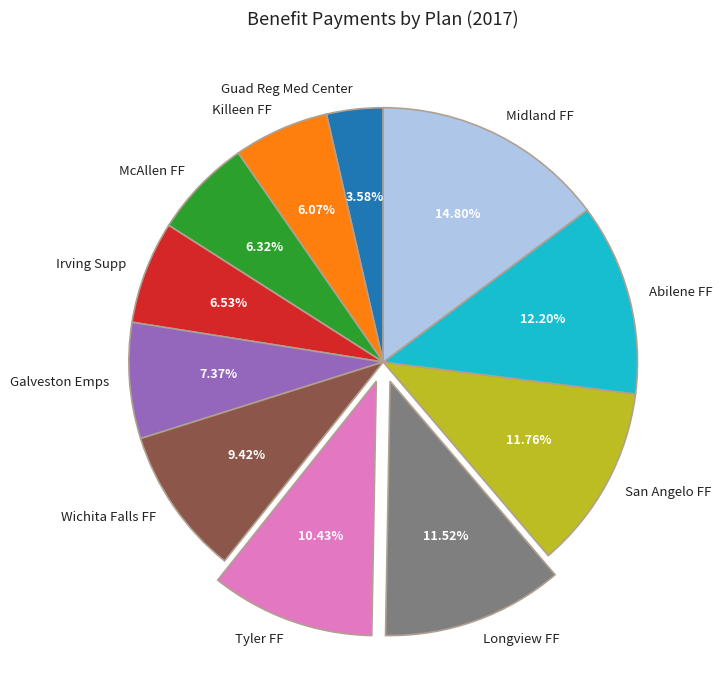

What is the total percentage of Tyler FF and Midland FF?

25.2%